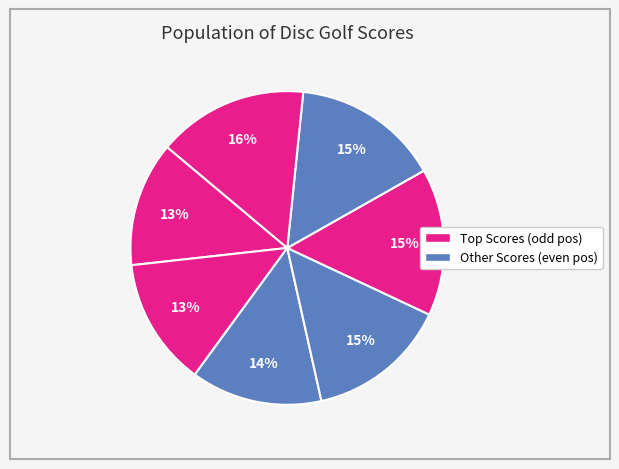

How many segments does this pie chart have?

7